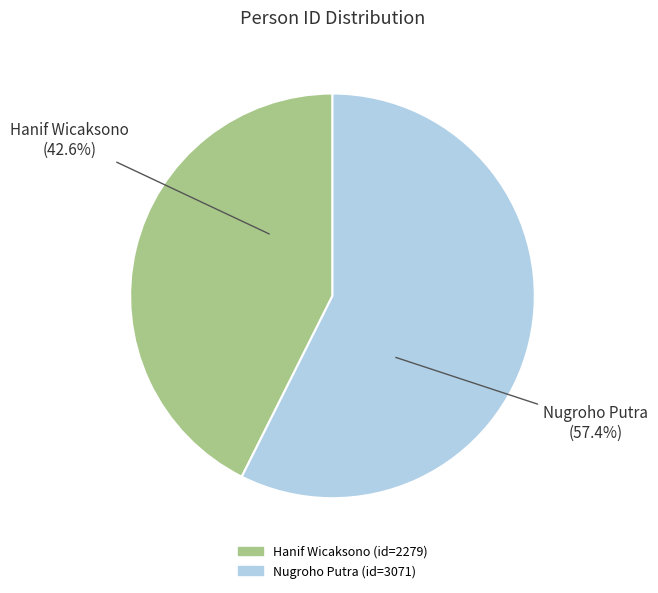

To the nearest percent, what portion does Hanif Wicaksono represent?

43%